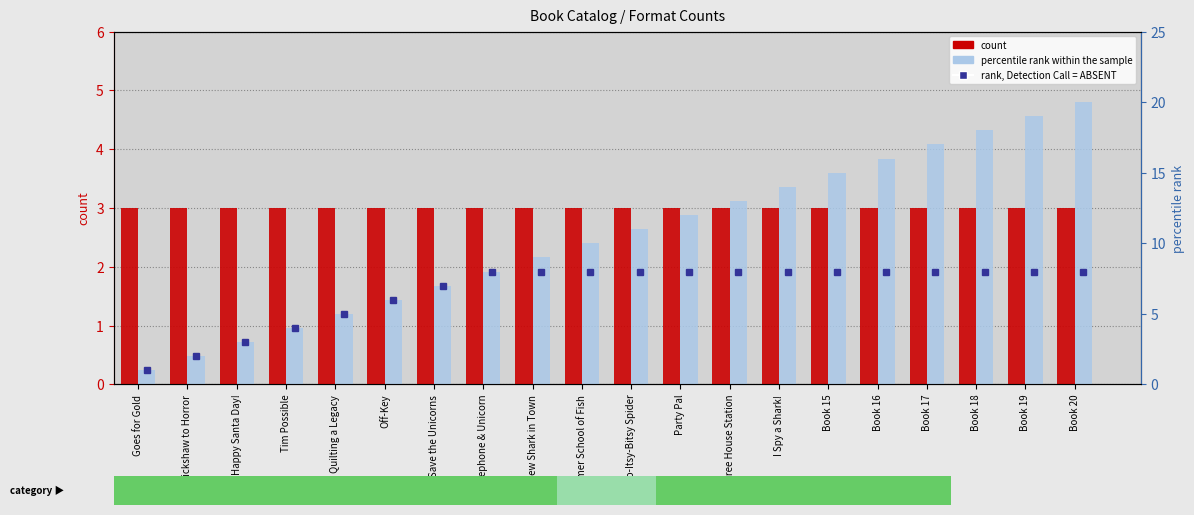

True or false: percentile rank within the sample has a value of 10 at Summer School of Fish.

True